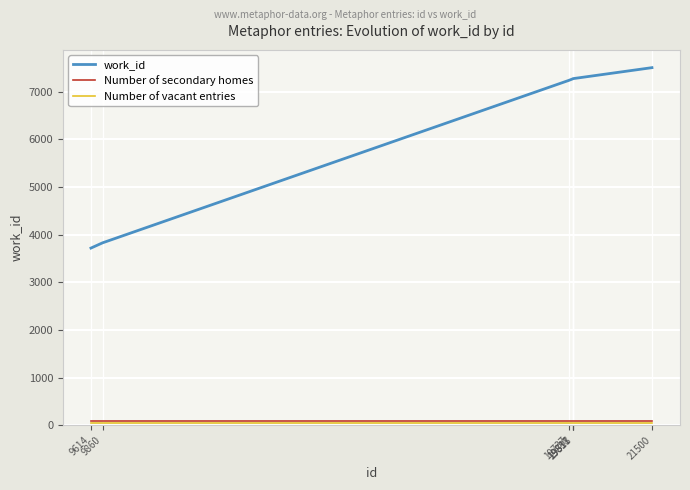

Which series has the largest range (max minus min)?

work_id